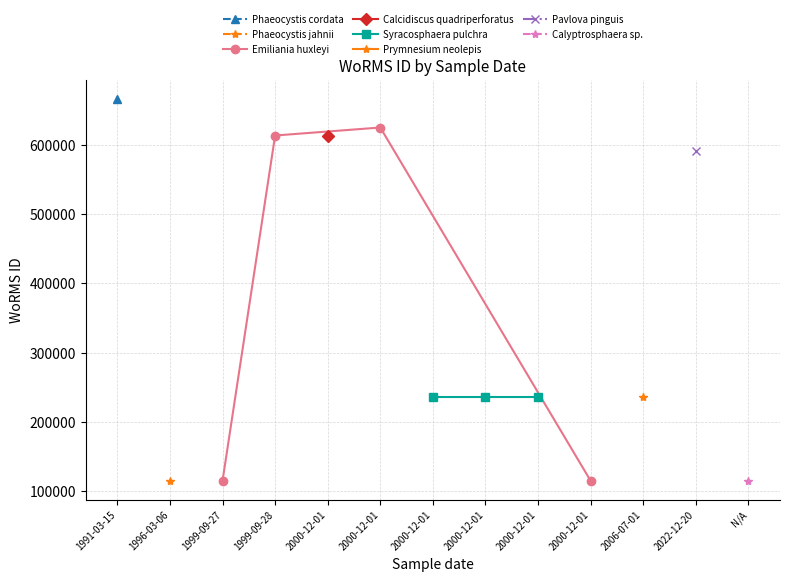

Reading left to right, extract all data points from this chart.

1991-03-15=665573	1996-03-06=115104	1999-09-27=115104	1999-09-28=613429	2000-12-01=613430	2000-12-01=624966	2000-12-01=235979	2000-12-01=235979	2000-12-01=235979	2000-12-01=115104	2006-07-01=235828	2022-12-20=590557	N/A=115104